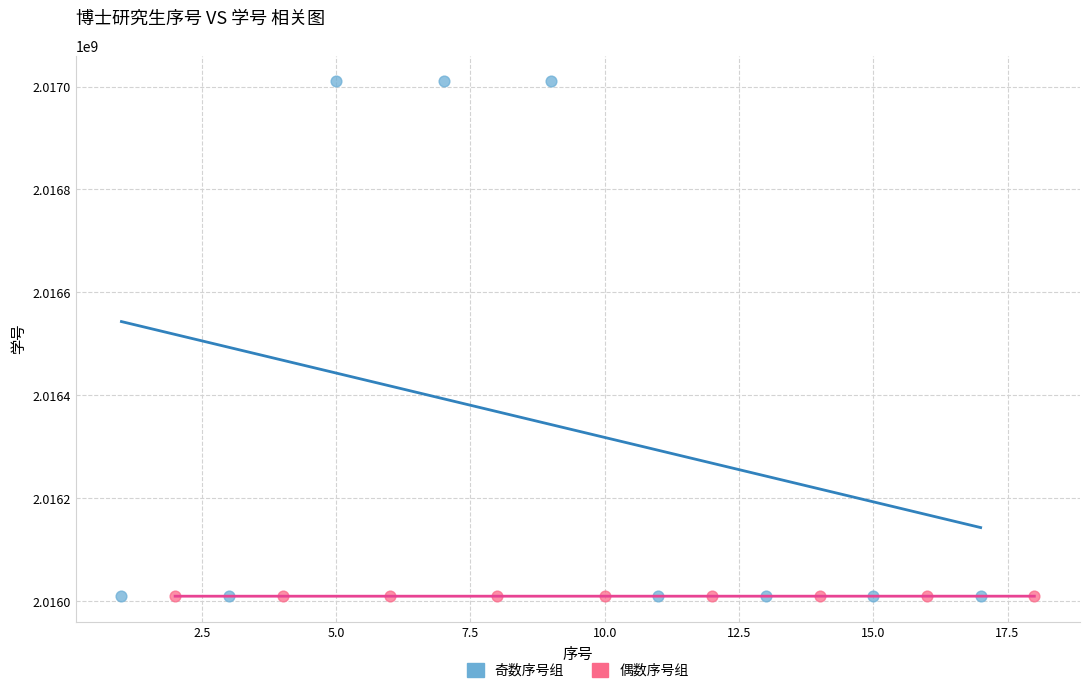

Which series contains the highest Y value?

奇数序号组